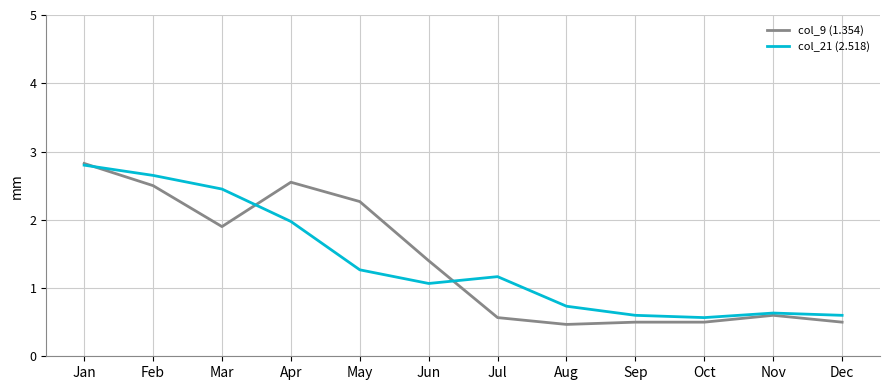

At which category is the sum across all series the highest?

Jan